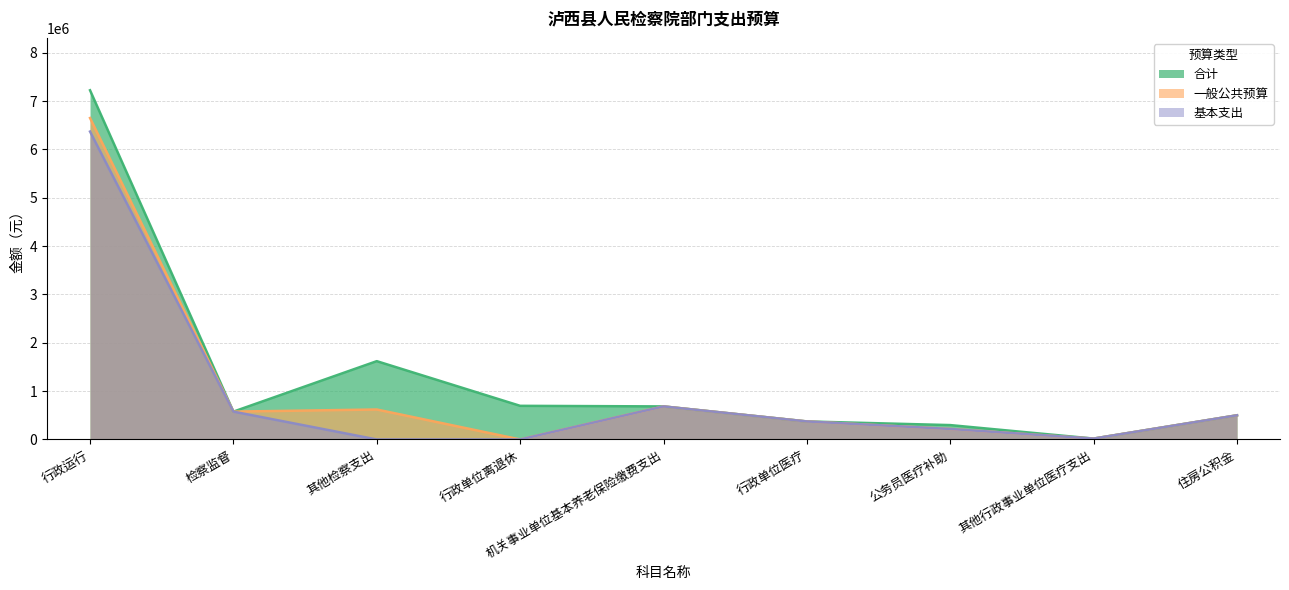

The 合计 series shows 978086.0 at 检察监督. True or false?

False